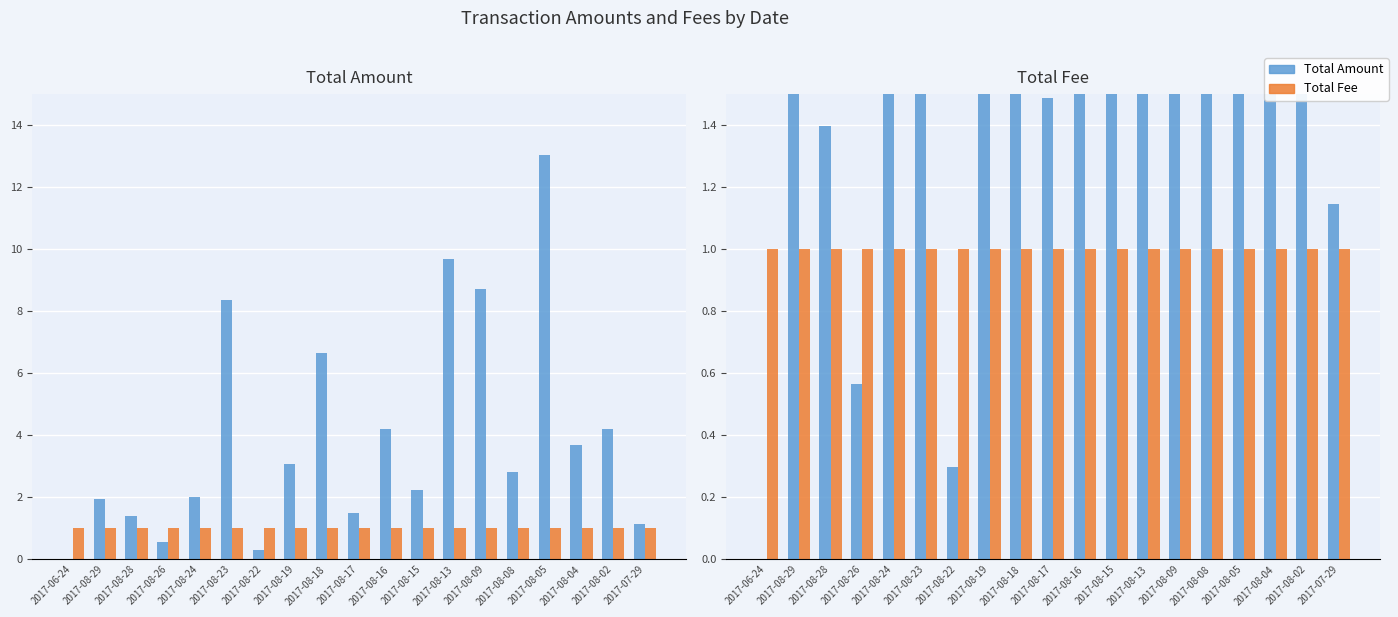

Which label corresponds to the largest value in the chart?

2017-08-05